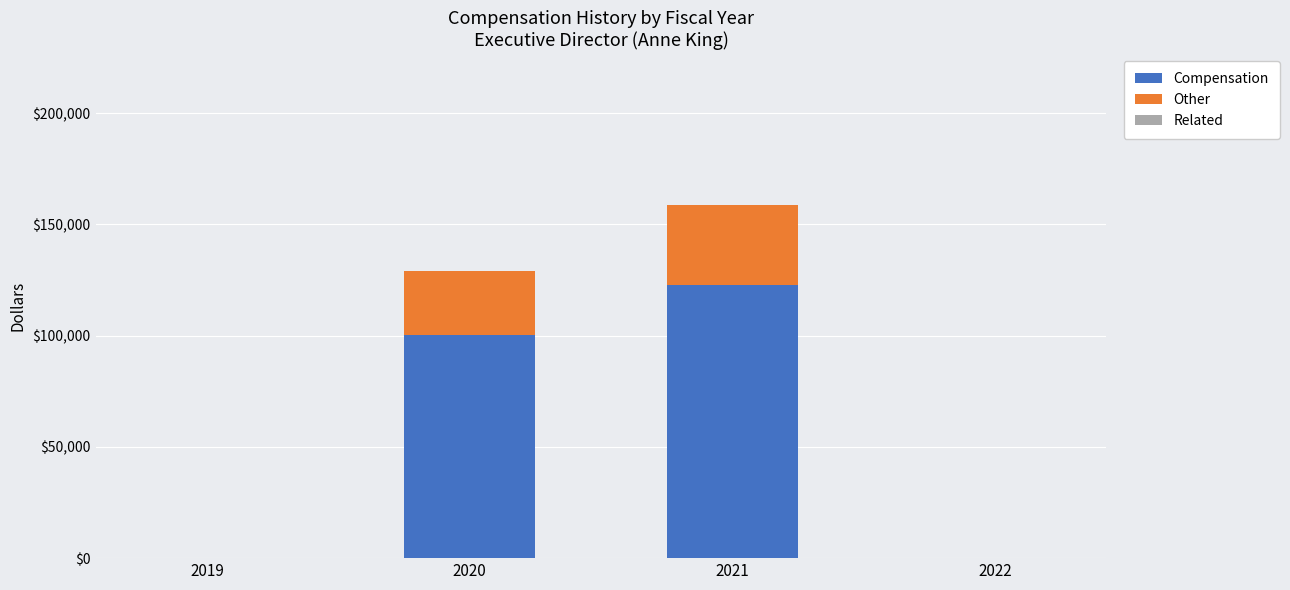

What is the highest value of the Compensation series?

122862